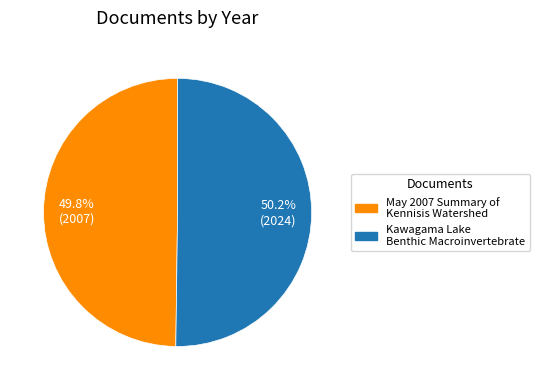

How many segments does this pie chart have?

2